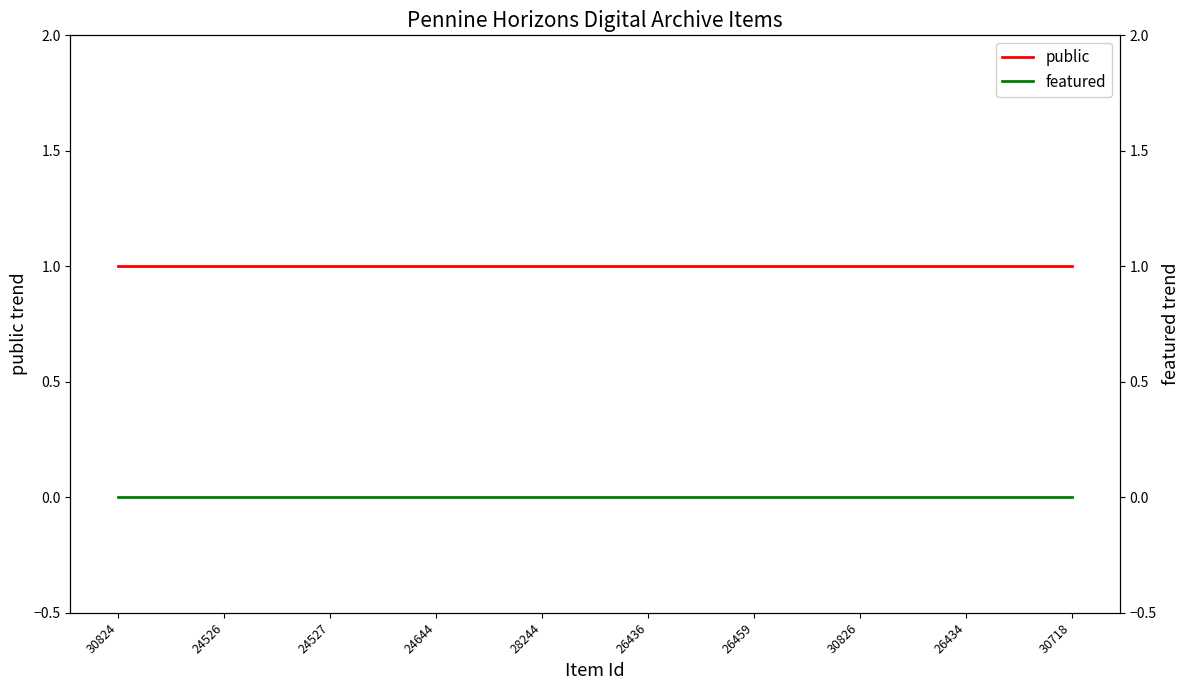

Does the chart display data point markers on the line(s)?

No